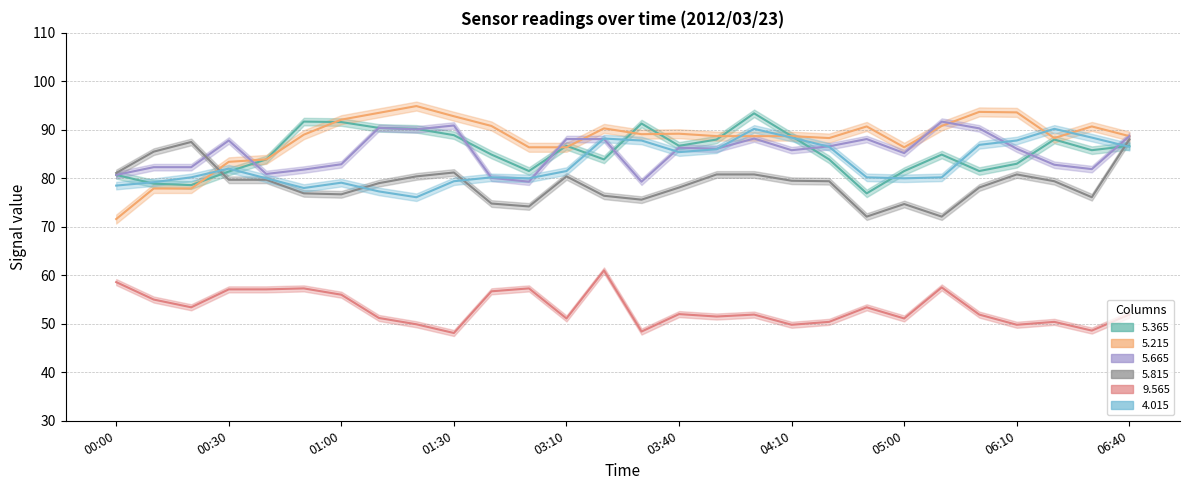

What is the label of the 27th point from the left?

06:30